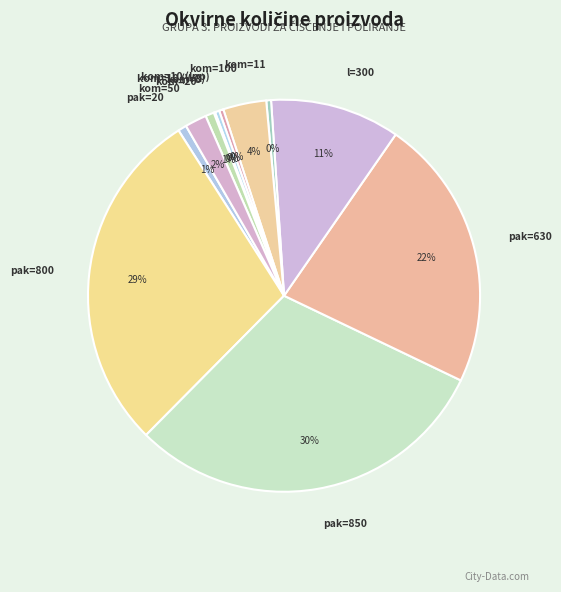

To the nearest percent, what is the difference between the largest and smallest slice percentages?

30%